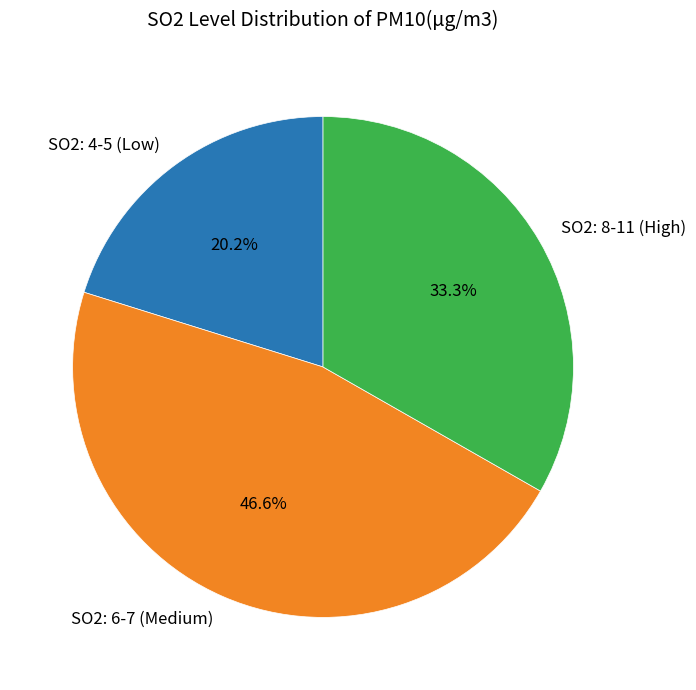

Rank the categories by value from highest to lowest.

SO2: 6-7 (Medium), SO2: 8-11 (High), SO2: 4-5 (Low)